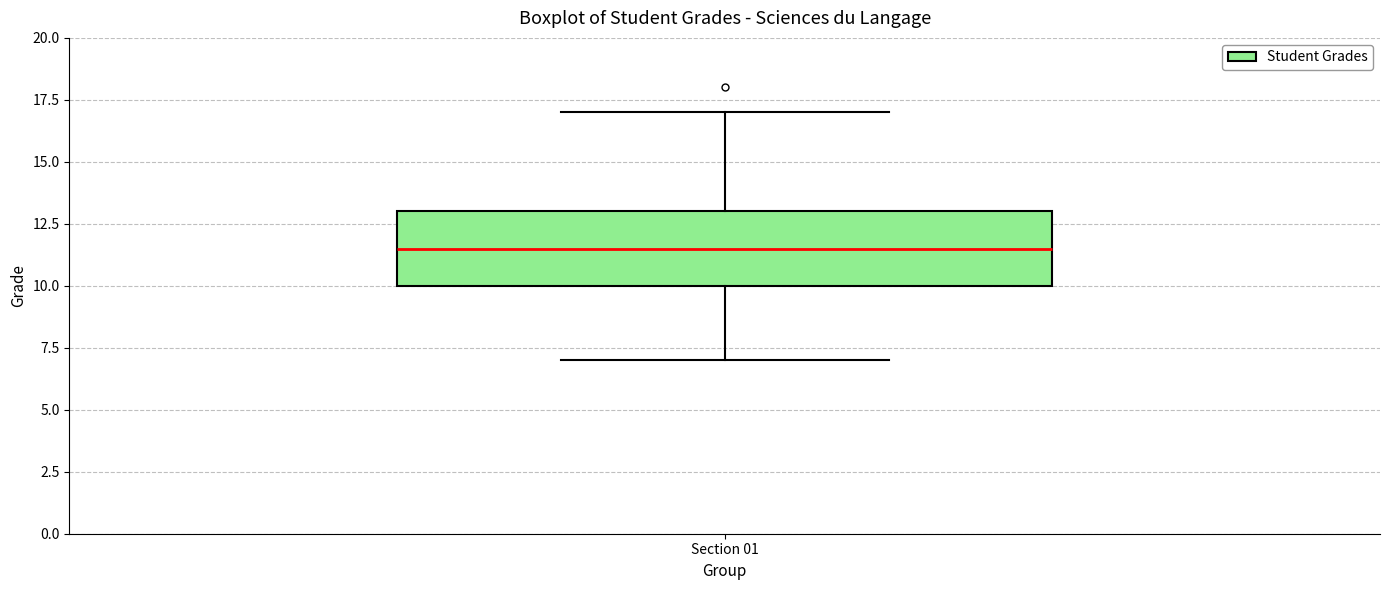

Transcribe this box plot: give where the median line is, the range the box spans, and where the two whiskers end, as read against the y-axis. The values are not printed on the chart, so give them approximately, as read against the axis.

median 11.5, box 10.0 to 13.0, whiskers 7.0 to 17.0